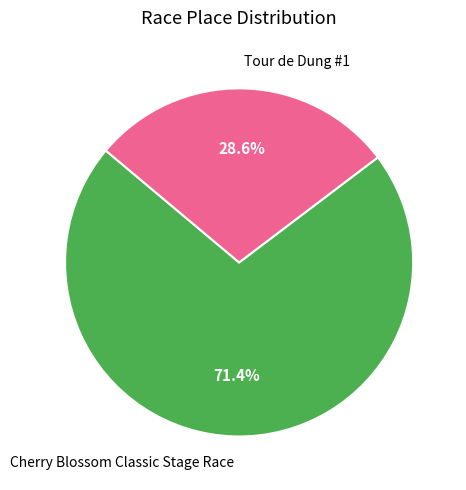

Which category has the smallest portion of the pie?

Tour de Dung #1